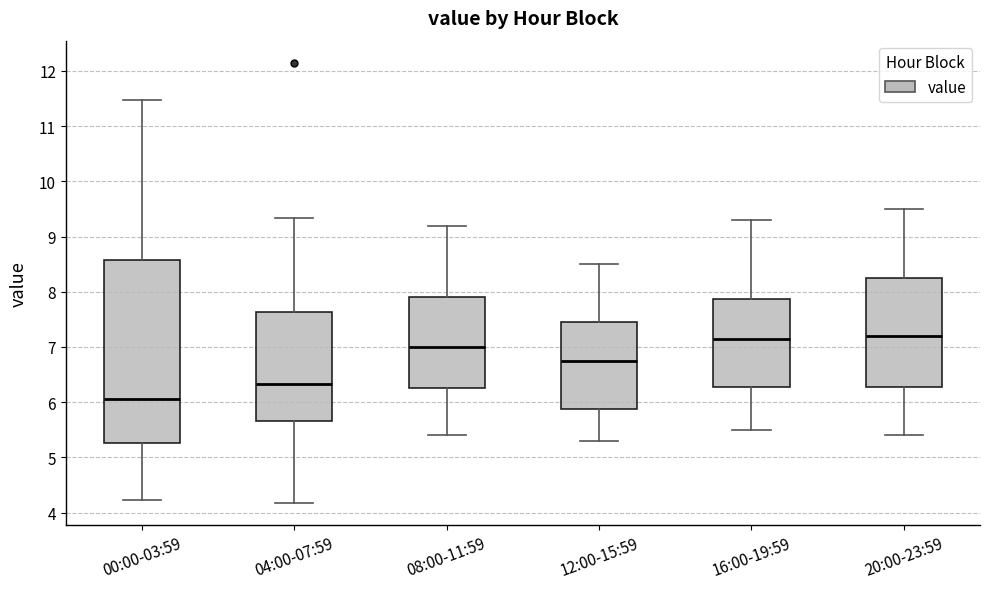

Comparing the boxes themselves (not the whiskers), which one is the tallest?

00:00-03:59